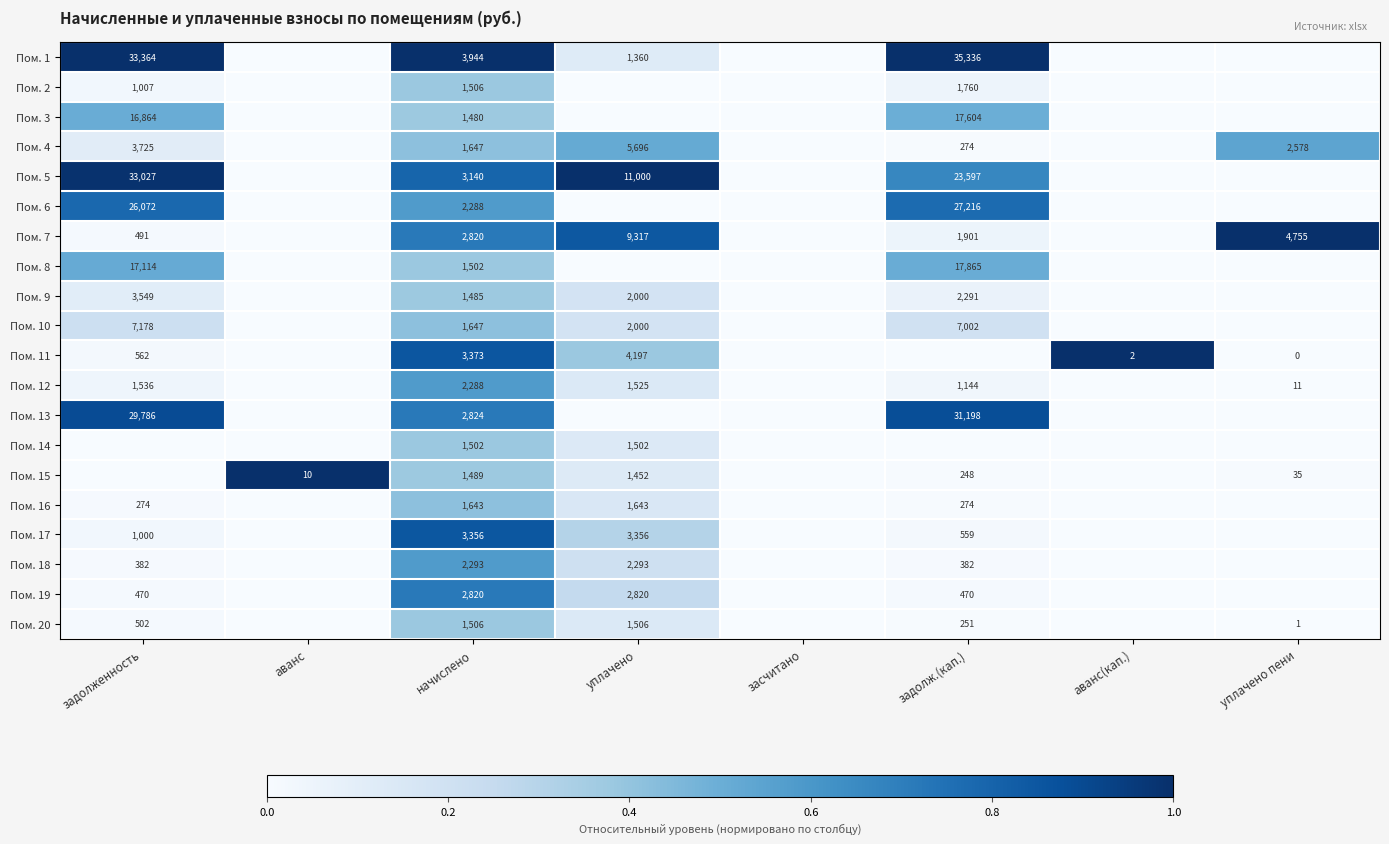

What is the sum of the Пом. 9 values at задолженность and уплачено?

5549